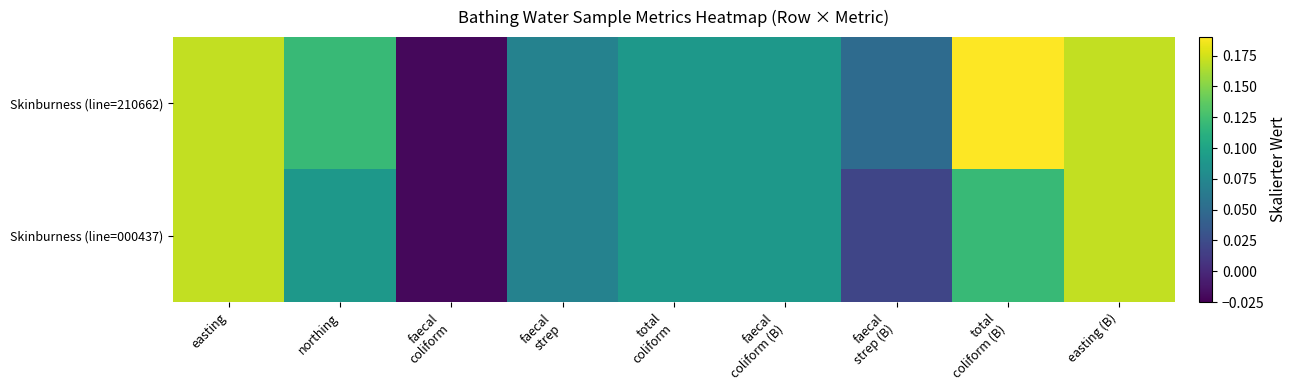

Reading left to right, what are all the values shown in this chart?

Skinburness (line=210662): easting=0.2	northing=0.1	faecal
coliform=-0.0	faecal
strep=0.1	total
coliform=0.1	faecal
coliform (B)=0.1	faecal
strep (B)=0.1	total
coliform (B)=0.2	easting (B)=0.2
Skinburness (line=000437): easting=0.2	northing=0.1	faecal
coliform=-0.0	faecal
strep=0.1	total
coliform=0.1	faecal
coliform (B)=0.1	faecal
strep (B)=0.0	total
coliform (B)=0.1	easting (B)=0.2